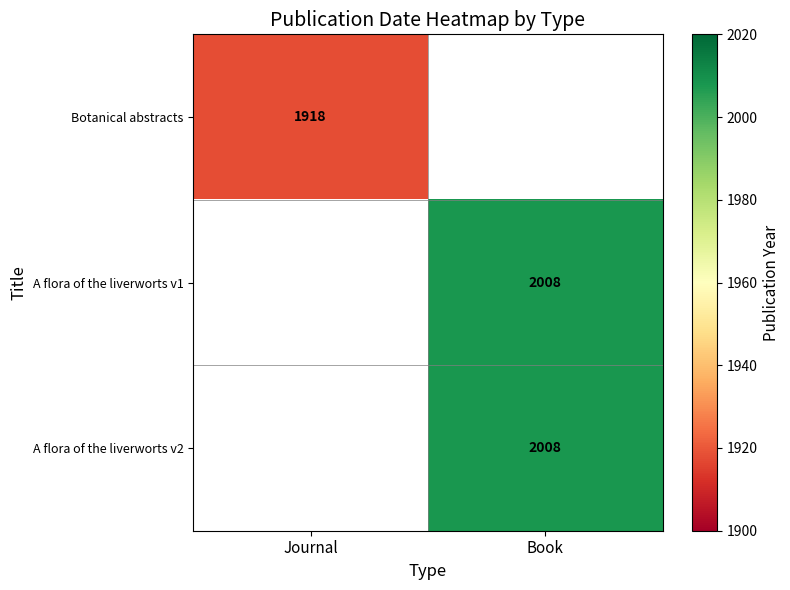

True or false: A flora of the liverworts v1 has a value of 2901 at Book.

False